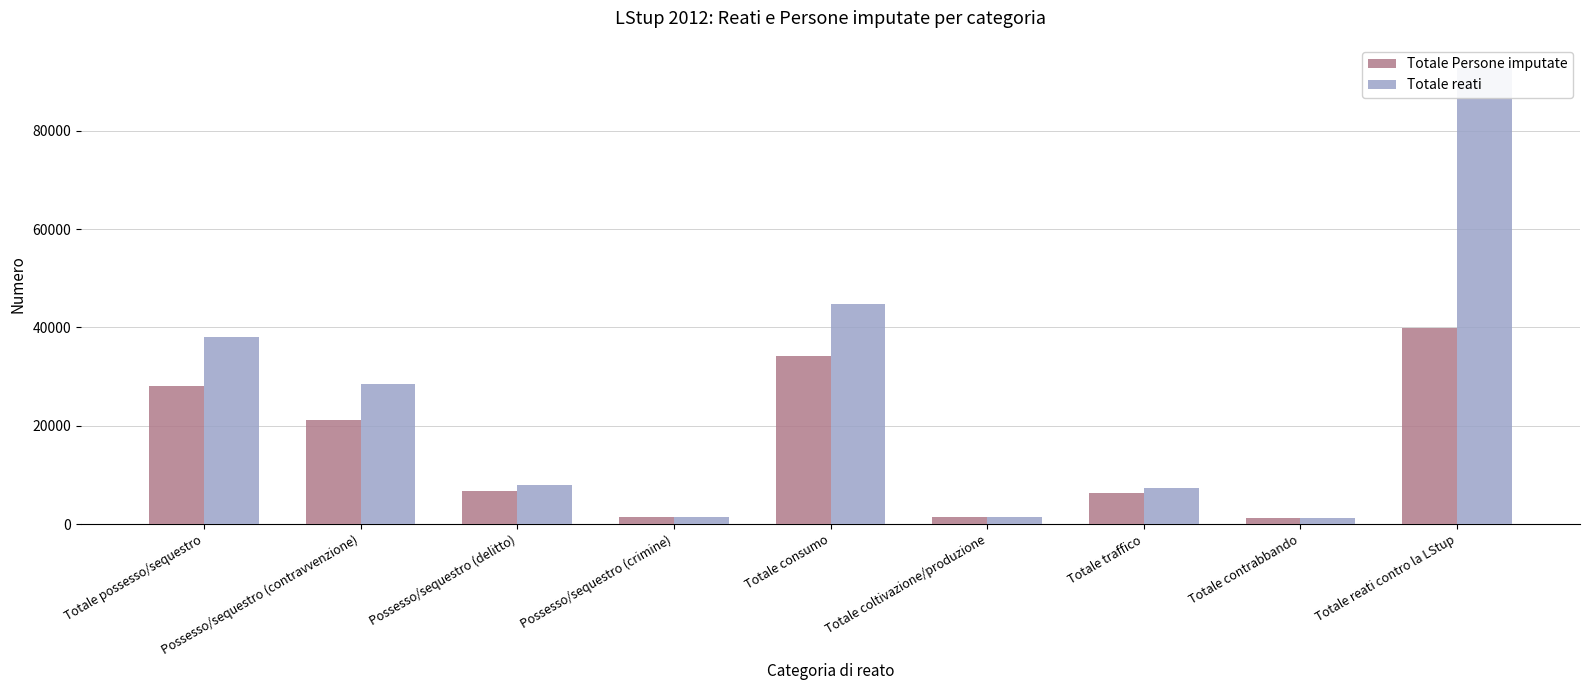

What are all the series names shown in the legend?

Totale Persone imputate, Totale reati